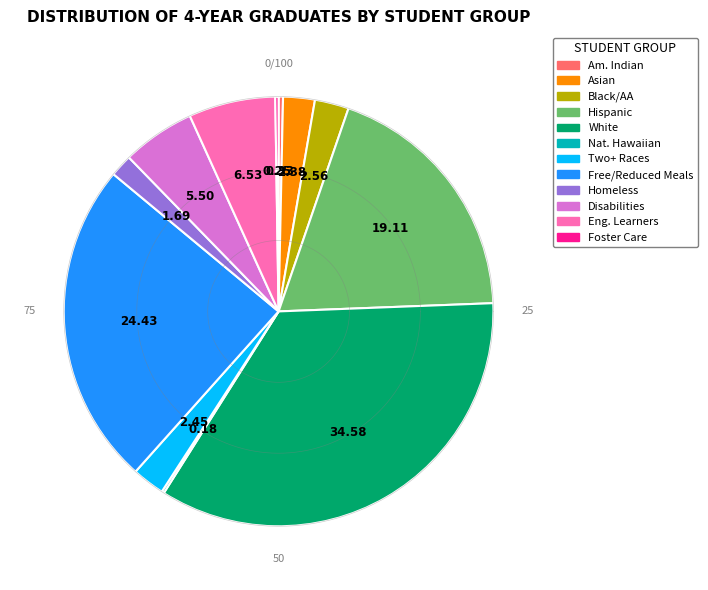

Is there any slice that represents more than half of the pie?

No